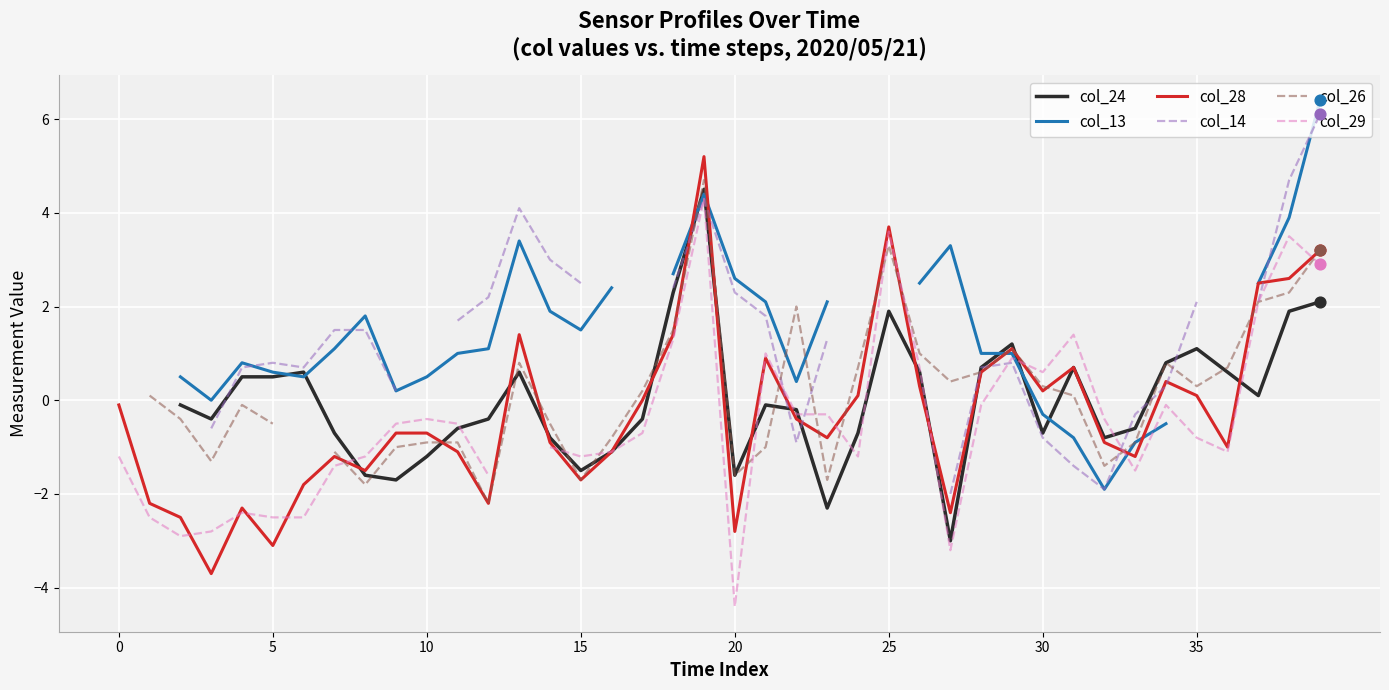

What are all the series names shown in the legend?

col_24, col_13, col_28, col_14, col_26, col_29